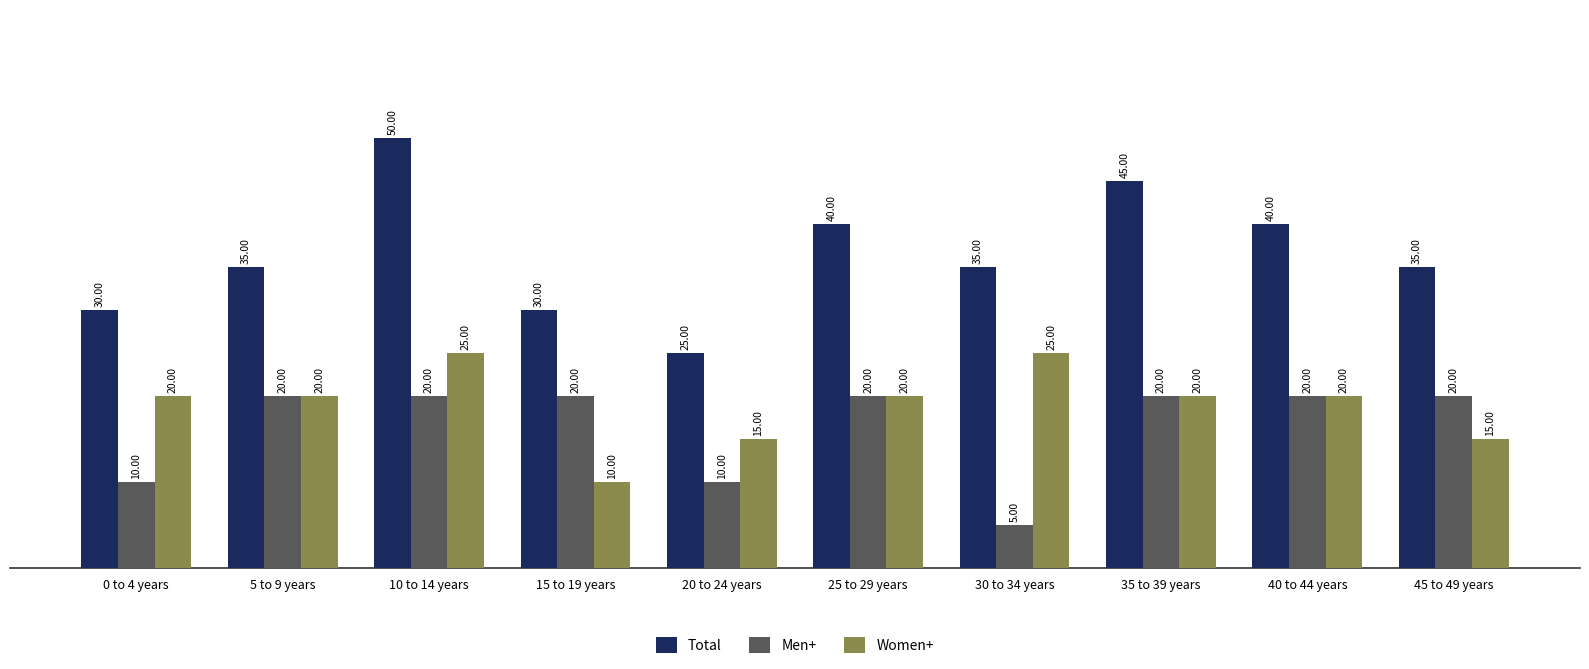

How many Total values are between 30 and 40?

7